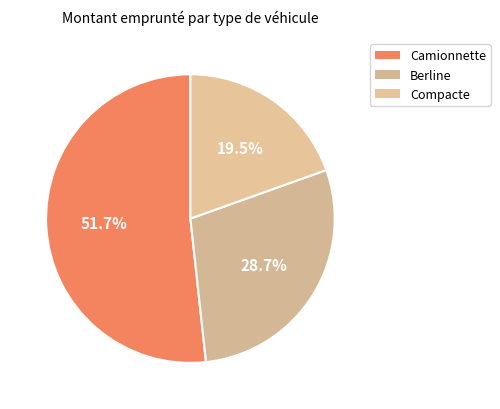

How many segments does this pie chart have?

3